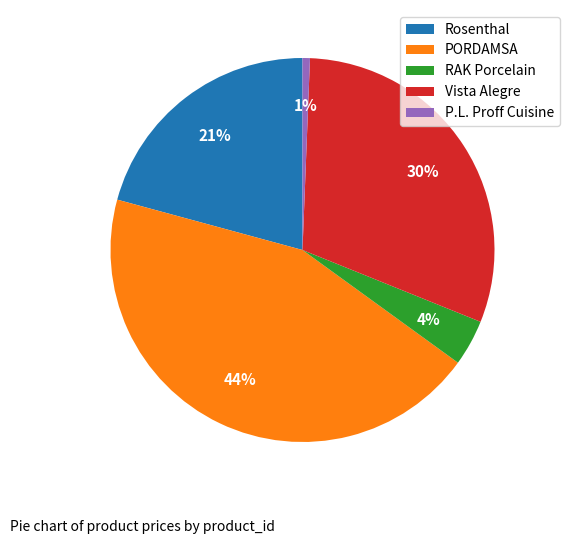

Which has a higher value, PORDAMSA or P.L. Proff Cuisine?

PORDAMSA